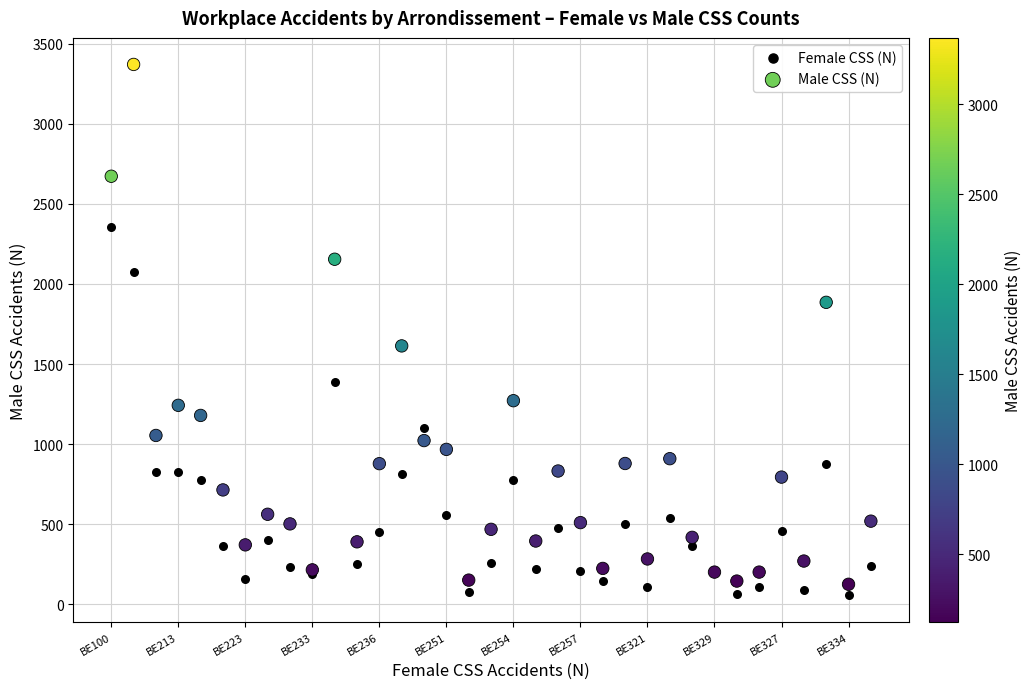

Which series contains the highest Y value?

Male CSS (N)